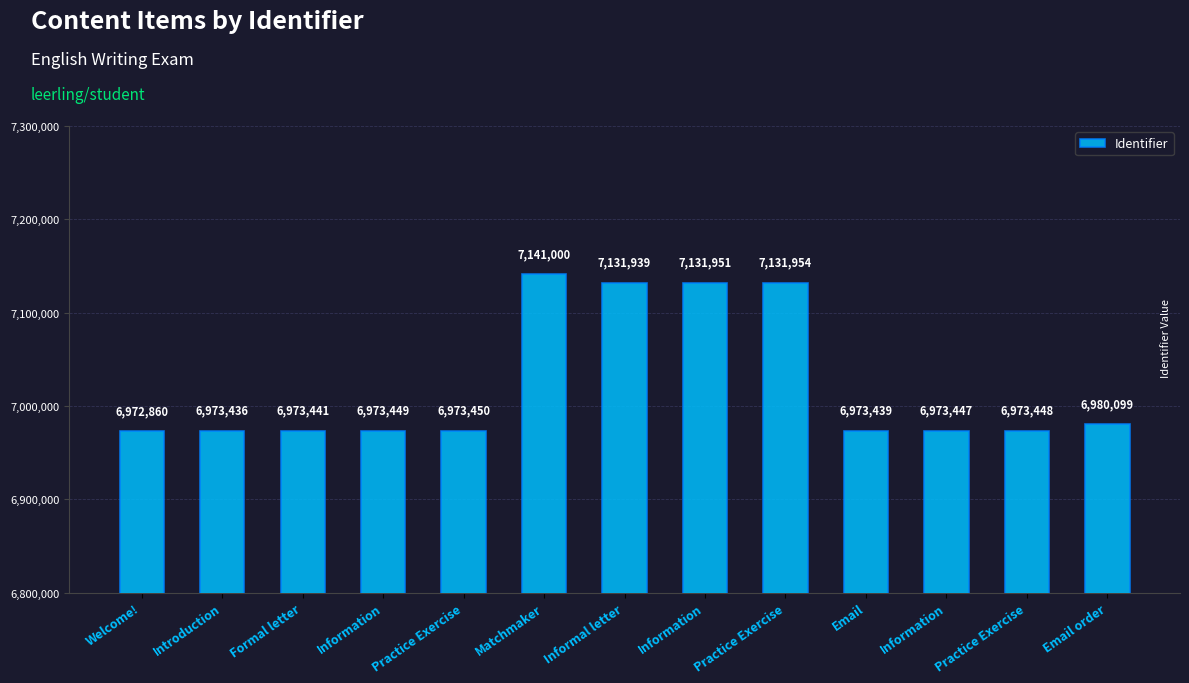

Where is the data nearest to the value 7056930?

Informal letter